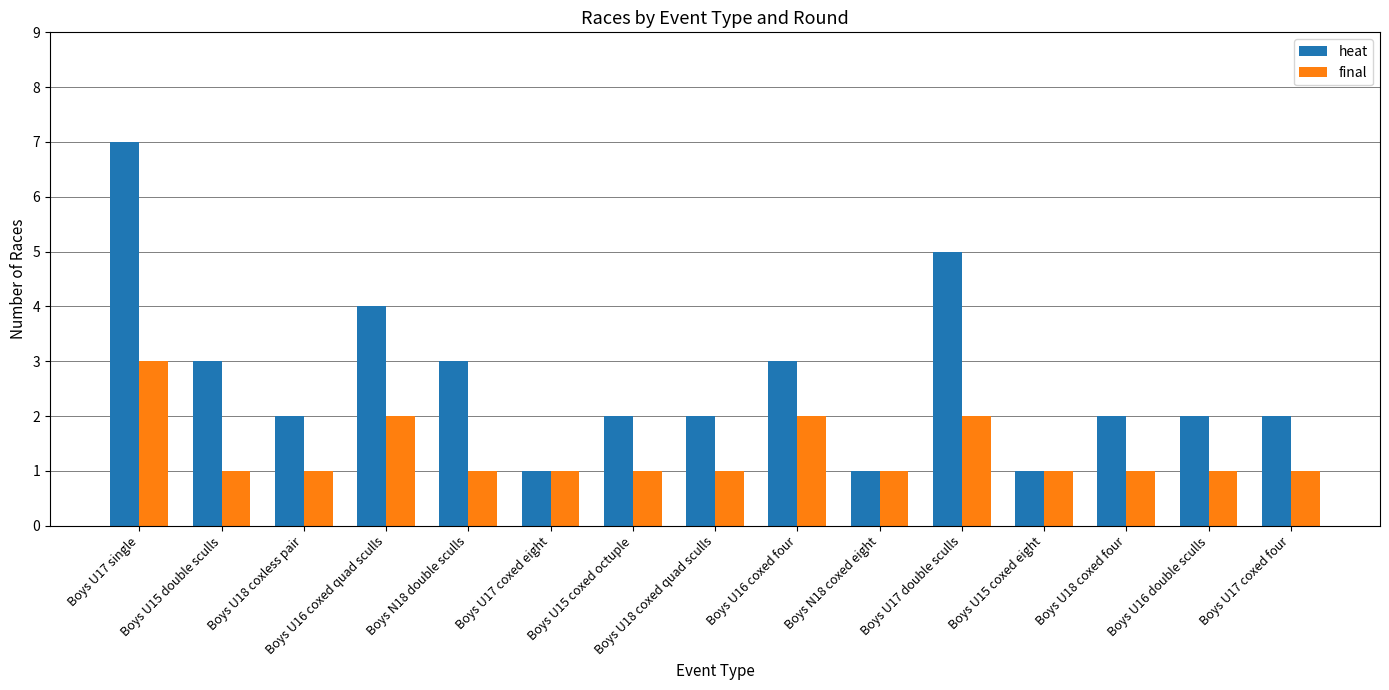

What is the difference between the heat values at Boys U17 coxed four and Boys U15 double sculls?

1